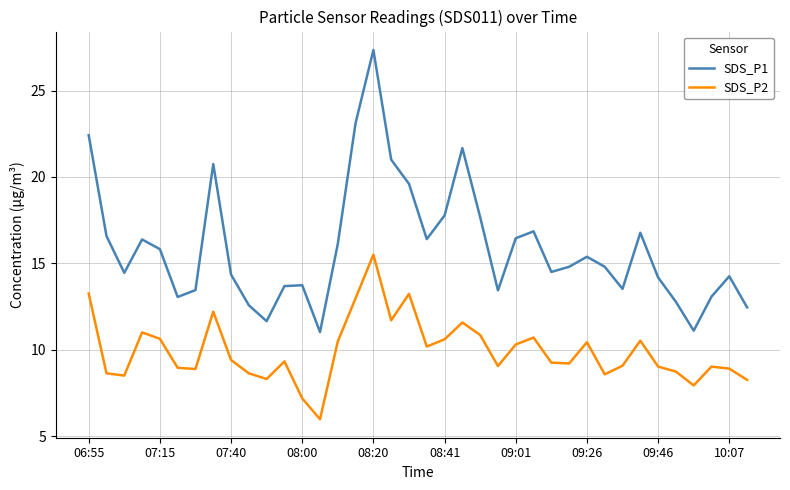

Which series has the widest spread of values?

SDS_P1